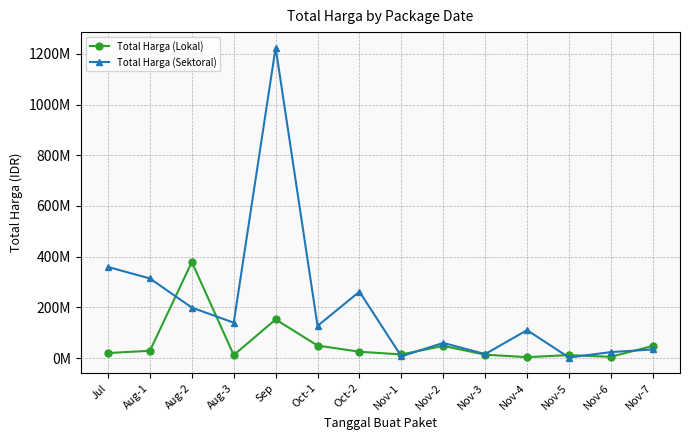

What is the difference between the maximum and minimum values in the Total Harga (Lokal) series?

375250000